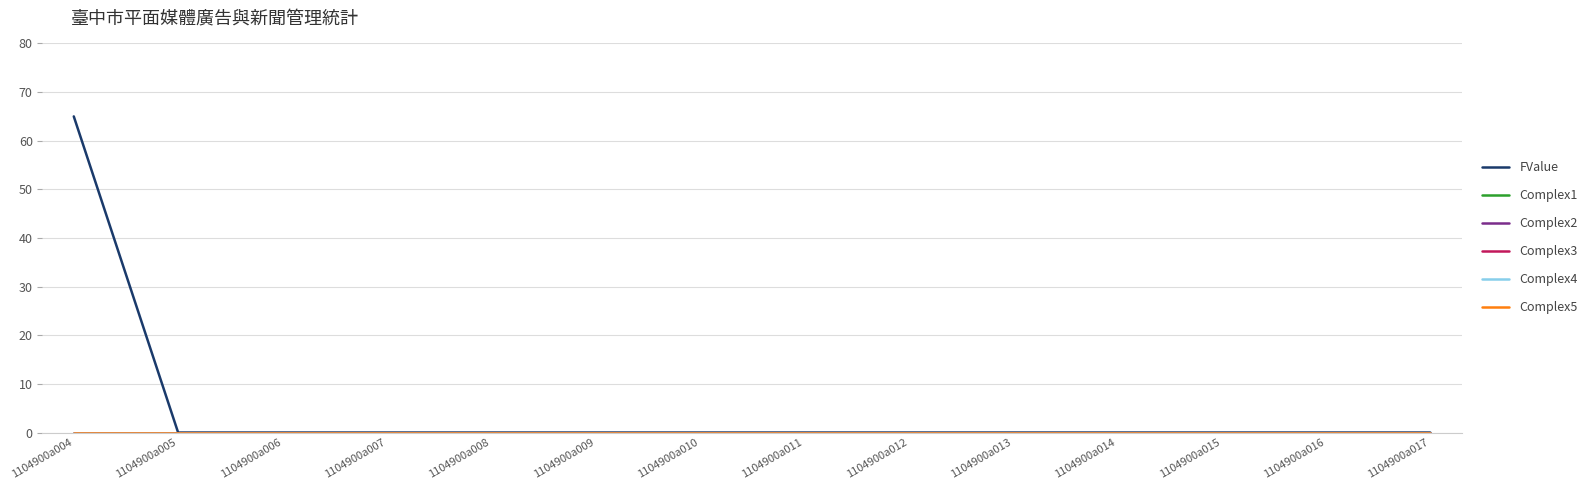

True or false: Complex1 has more than 0 interior local peaks.

False